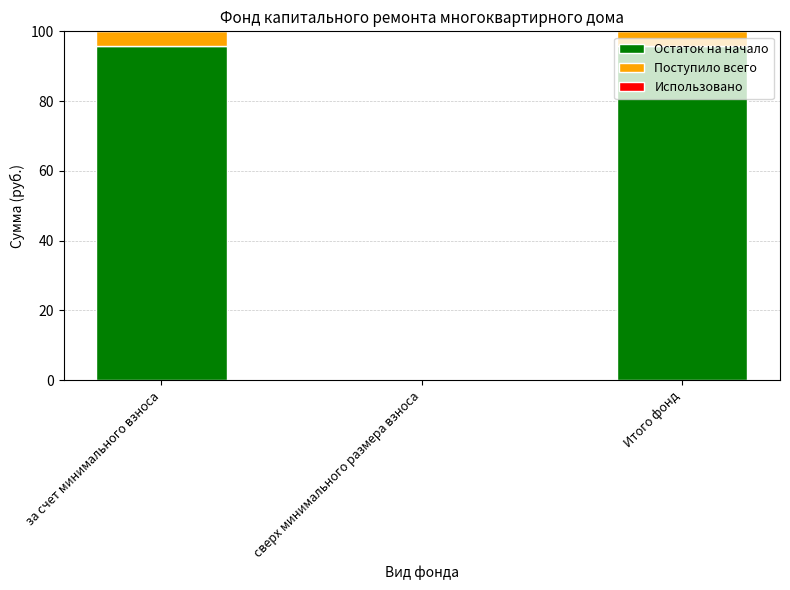

The value of Остаток на начало at сверх минимального размера взноса is 0.0. True or false?

True